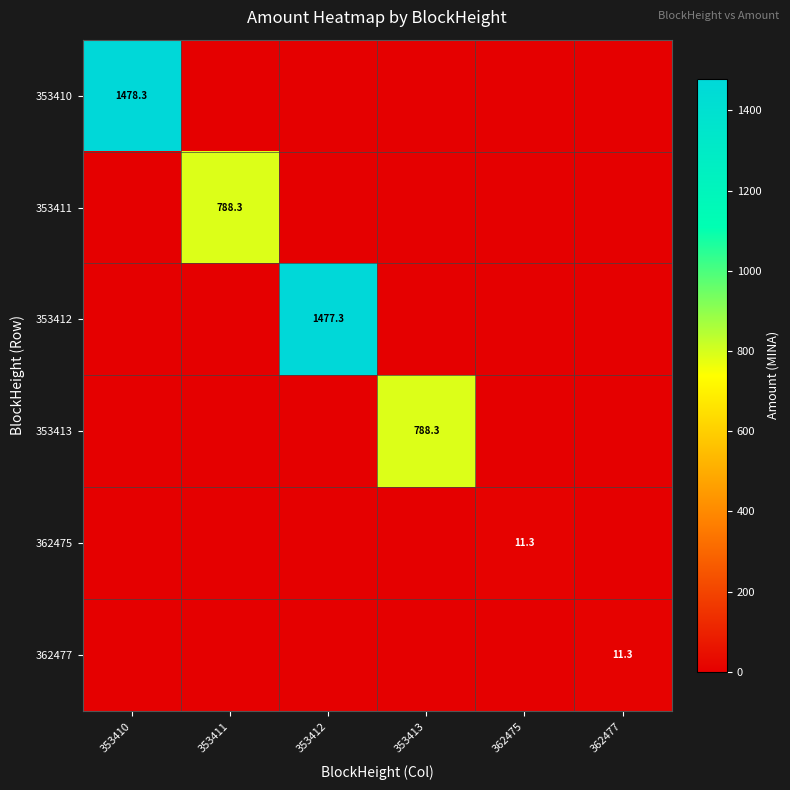

Which has a higher value, 362477 or 362475?

362477